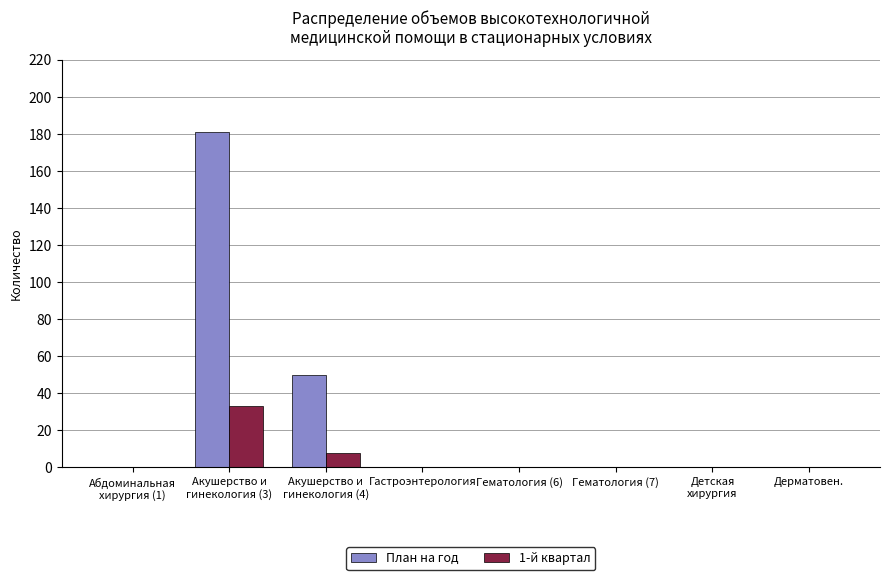

What are all the series names shown in the legend?

План на год, 1-й квартал